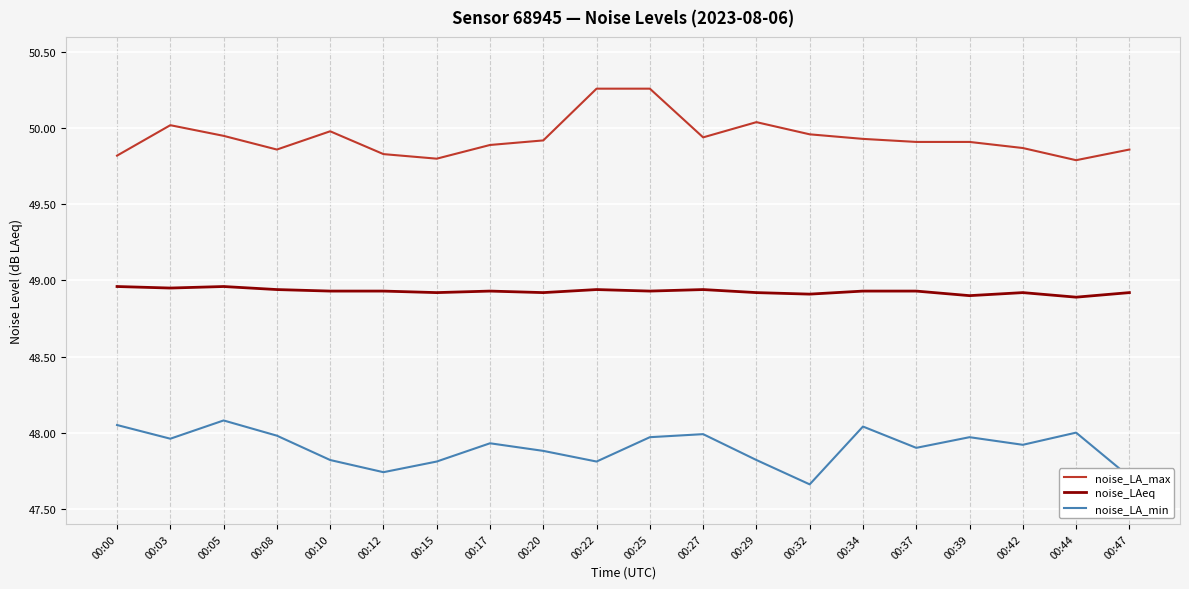

What is the minimum value for noise_LA_max?

49.8